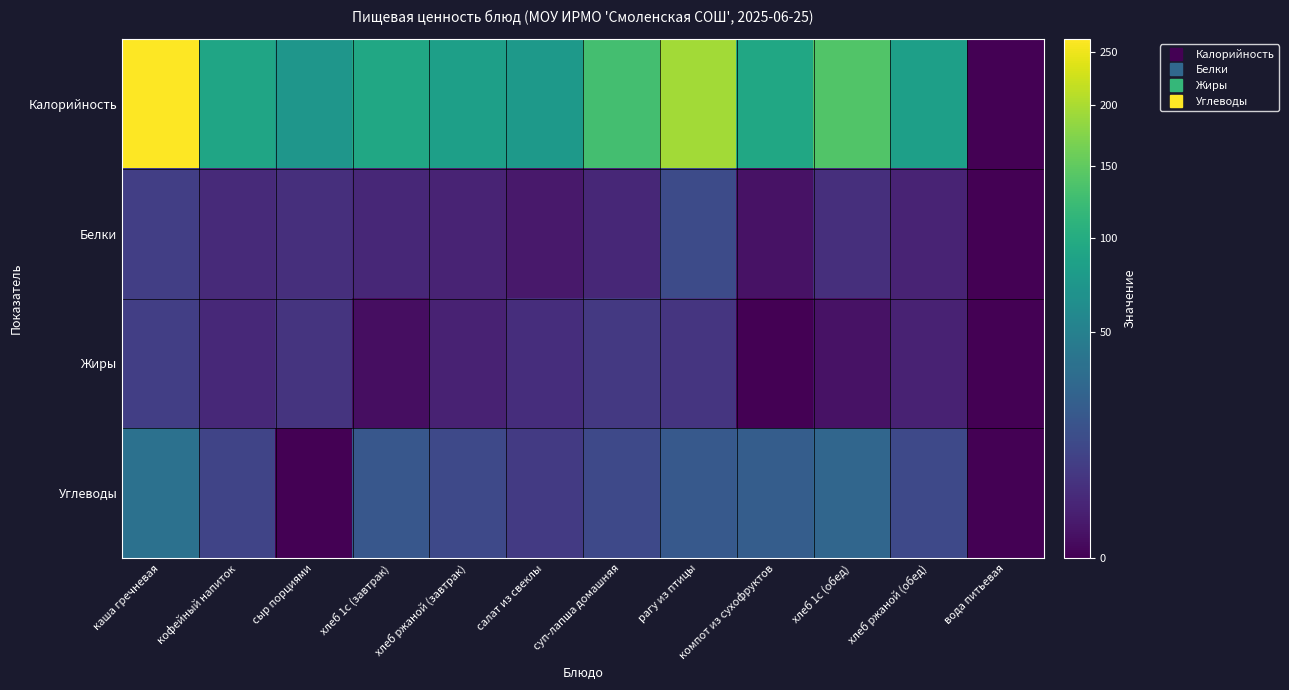

What is the total value across all series at салат из свеклы?

90.0